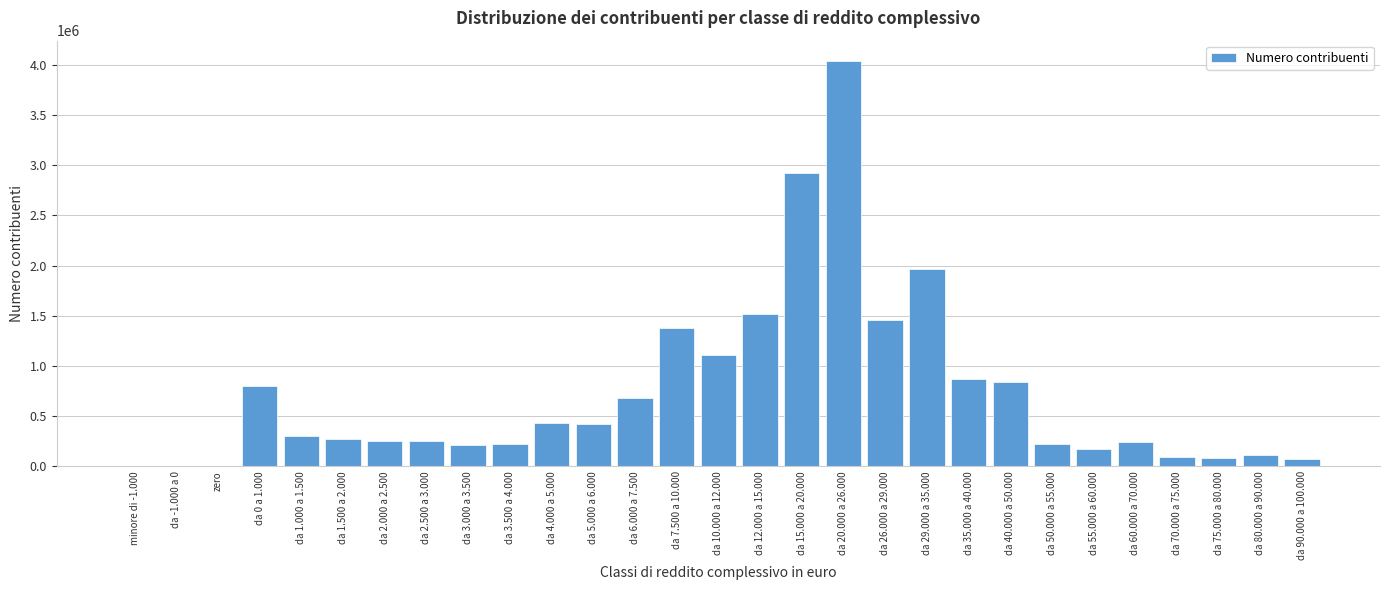

What is the greatest value displayed?

4037703